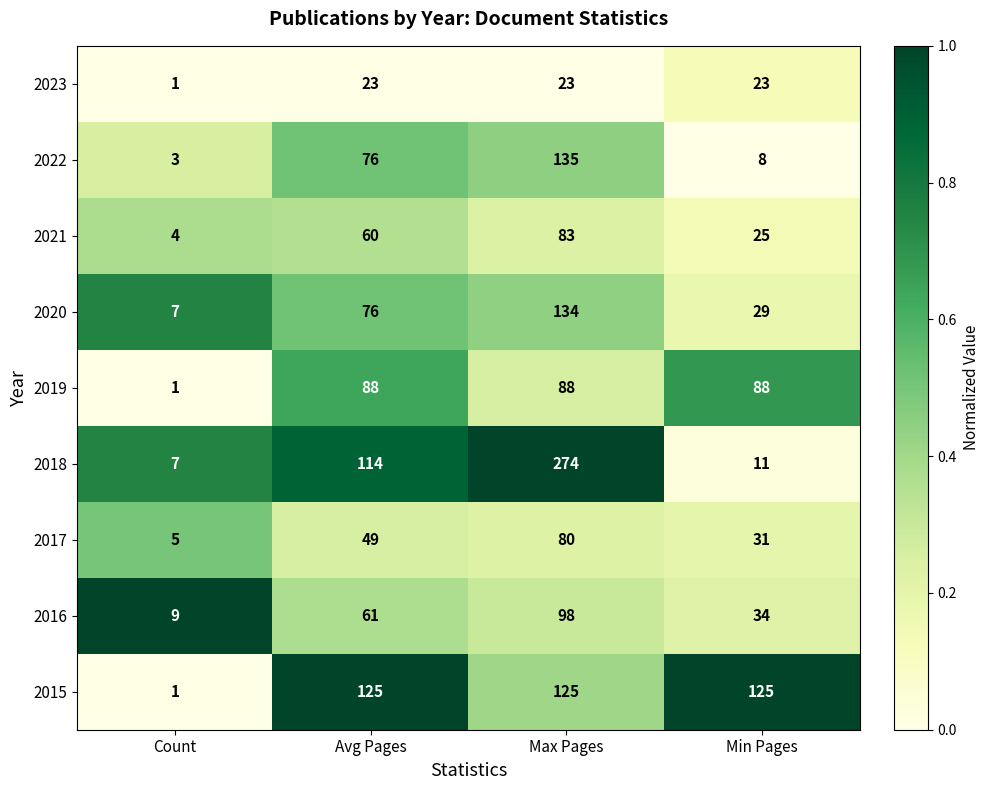

Is it true that 2016 equals 61 at Avg Pages?

True